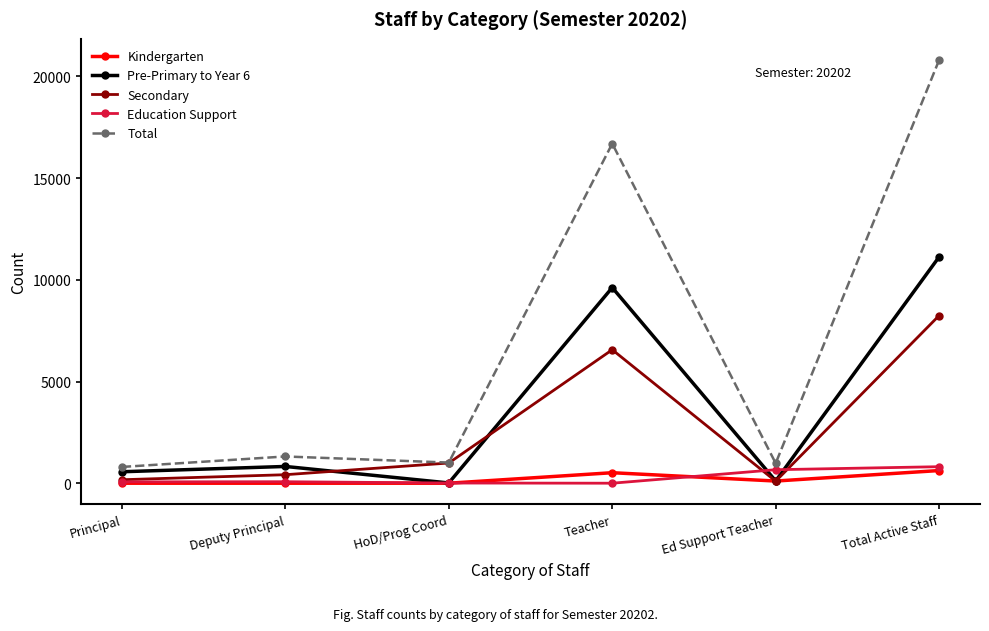

Which label corresponds to the largest value in the chart?

Total Active Staff